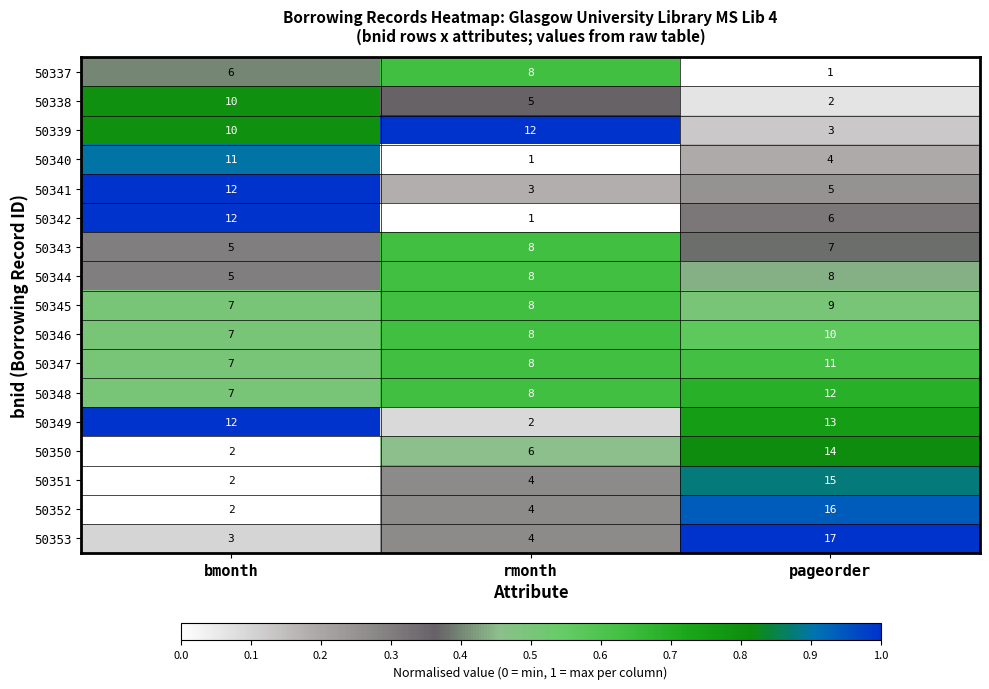

At which category is the sum across all series the highest?

pageorder